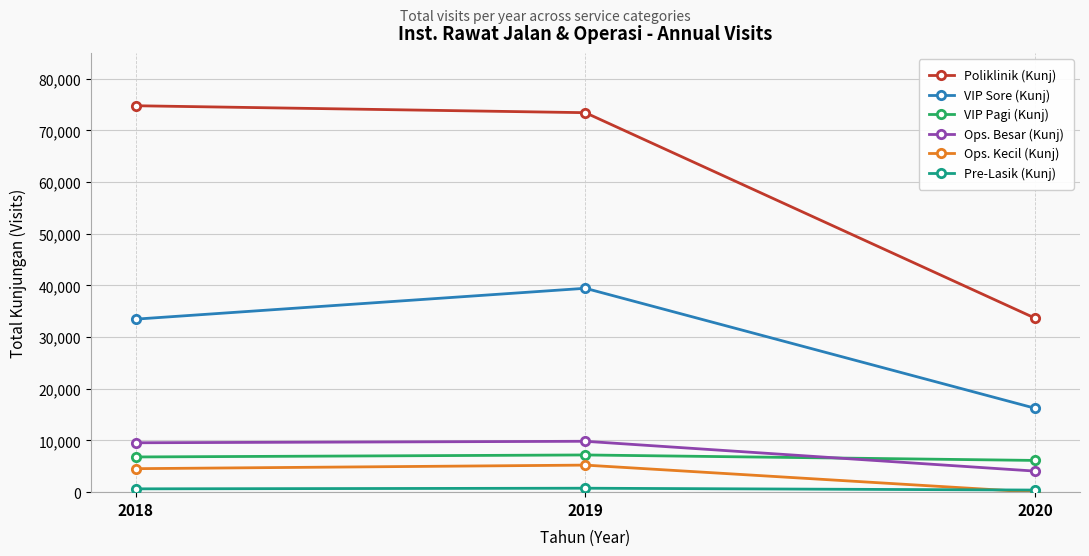

How many data points does each series have?

3